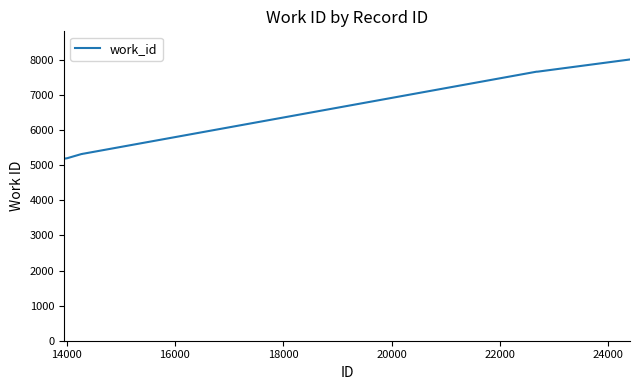

What is the maximum value shown in the chart?

8017